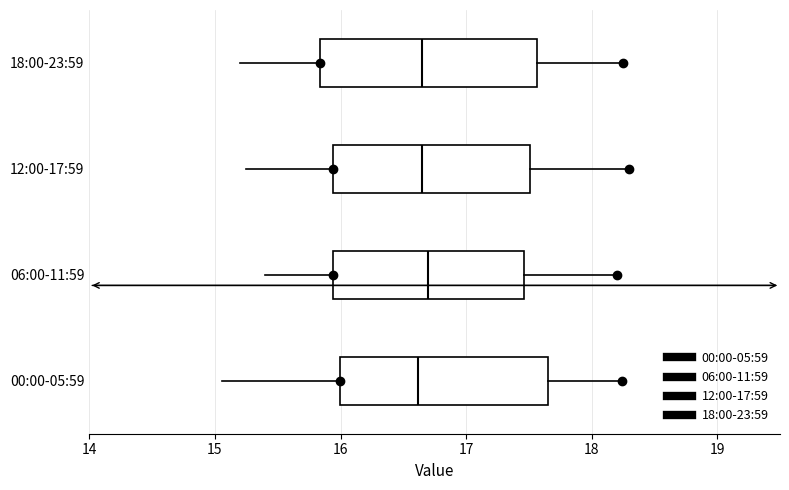

Where does the left whisker of the box for 06:00-11:59 end on the x-axis? The values are not printed on the chart, so give them approximately, as read against the axis.

15.4